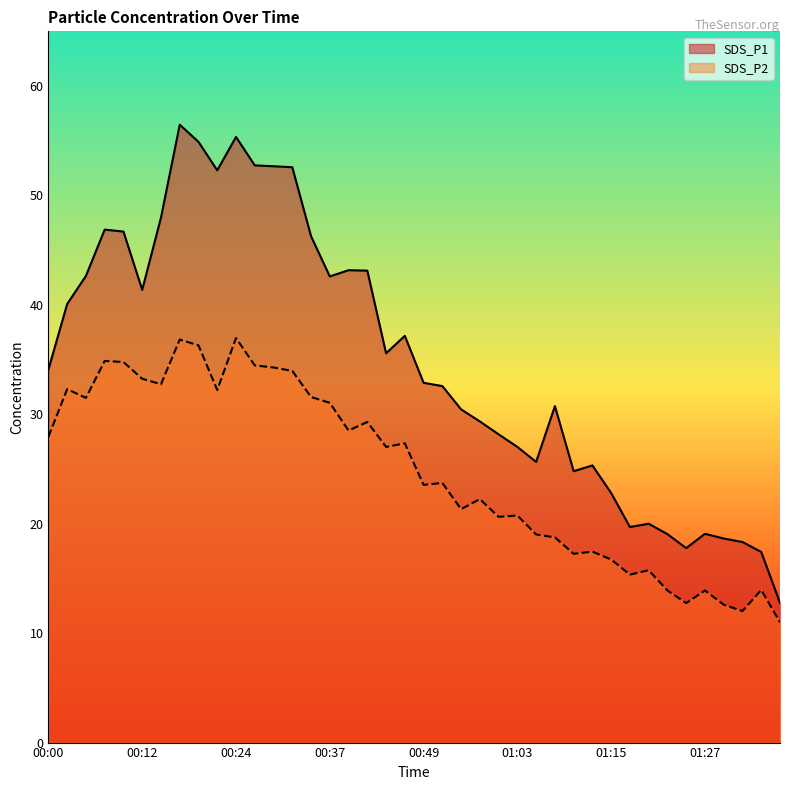

Rank the categories by SDS_P1 value from lowest to highest.

01:37, 01:35, 01:25, 01:32, 01:30, 01:22, 01:27, 01:17, 01:20, 01:15, 01:10, 01:12, 01:05, 01:03, 01:00, 00:57, 00:55, 01:07, 00:52, 00:49, 00:00, 00:44, 00:47, 00:03, 00:12, 00:37, 00:05, 00:42, 00:39, 00:34, 00:10, 00:07, 00:15, 00:22, 00:32, 00:29, 00:27, 00:20, 00:24, 00:17